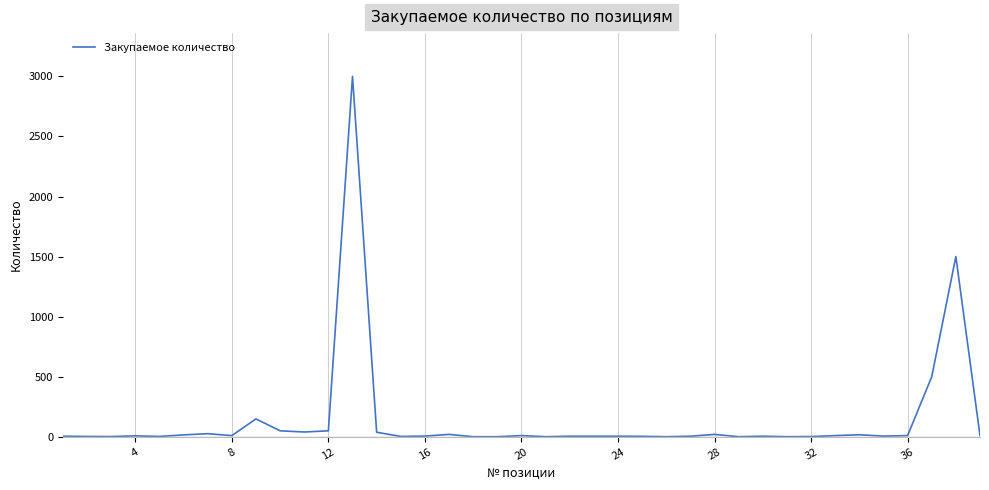

What is the difference between the maximum and minimum values?

2999